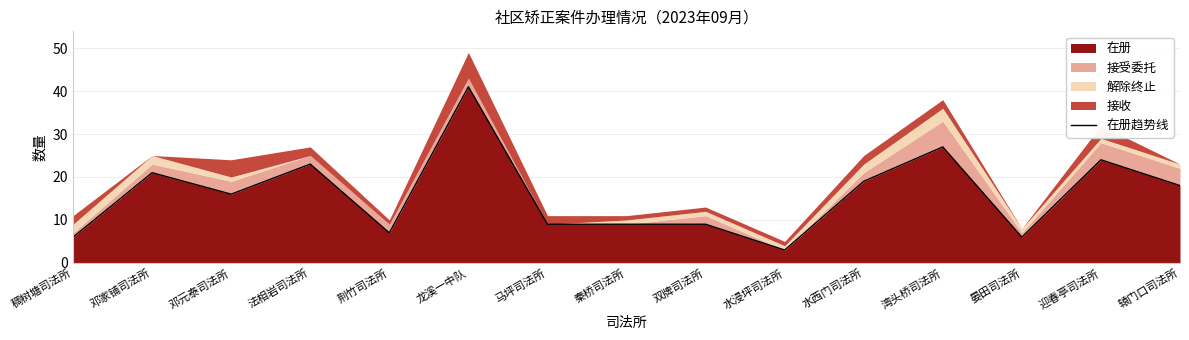

What is the smallest value displayed?

3